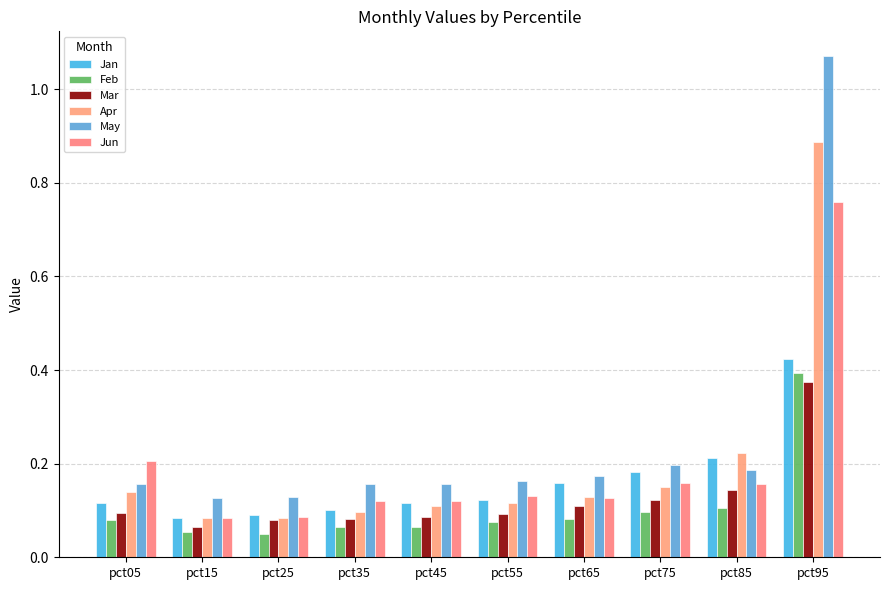

What is the value of the Jan bar at the 1st from the left?

0.1